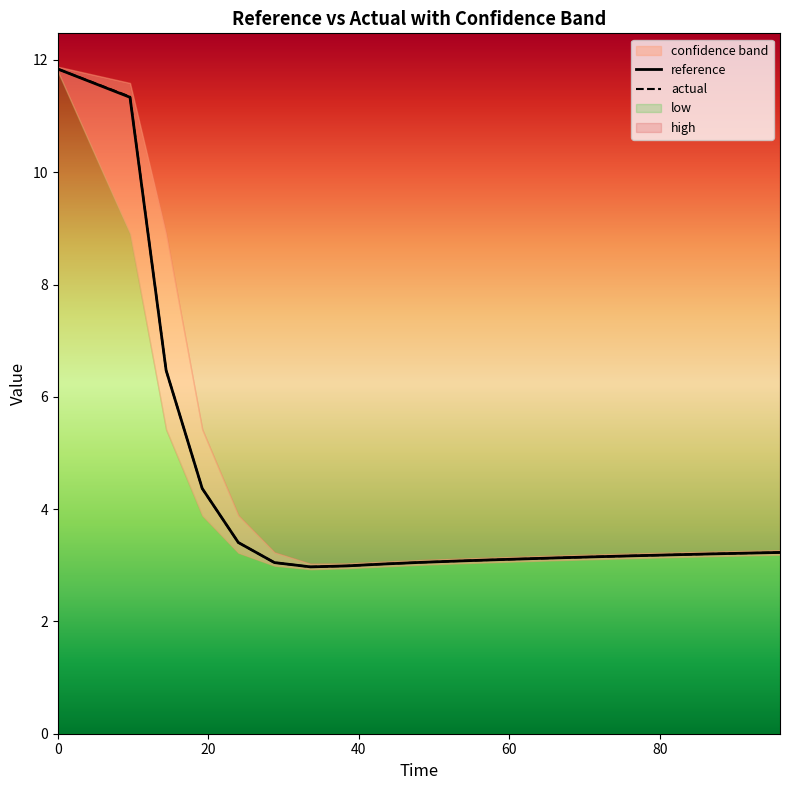

What is the maximum value for reference?

11.8